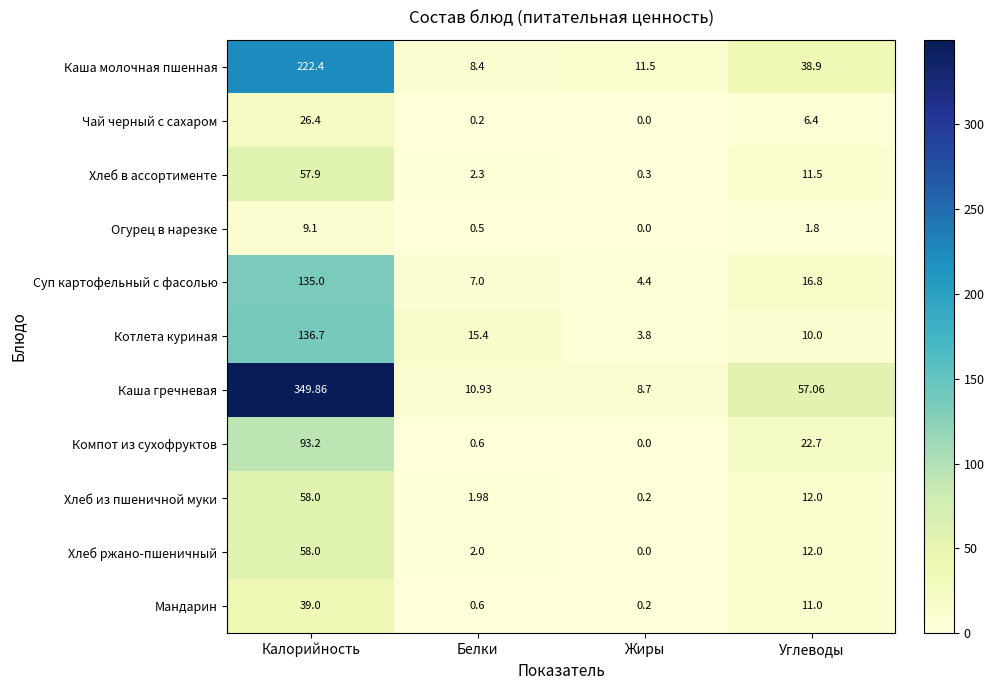

Which series has the largest total across all categories?

Каша гречневая